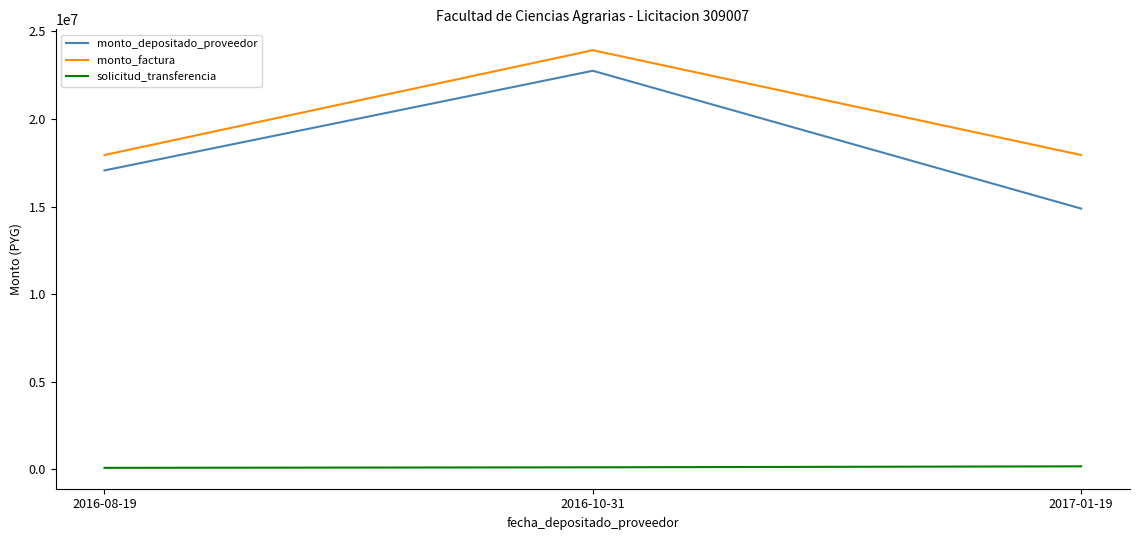

Which series has the widest spread of values?

monto_depositado_proveedor